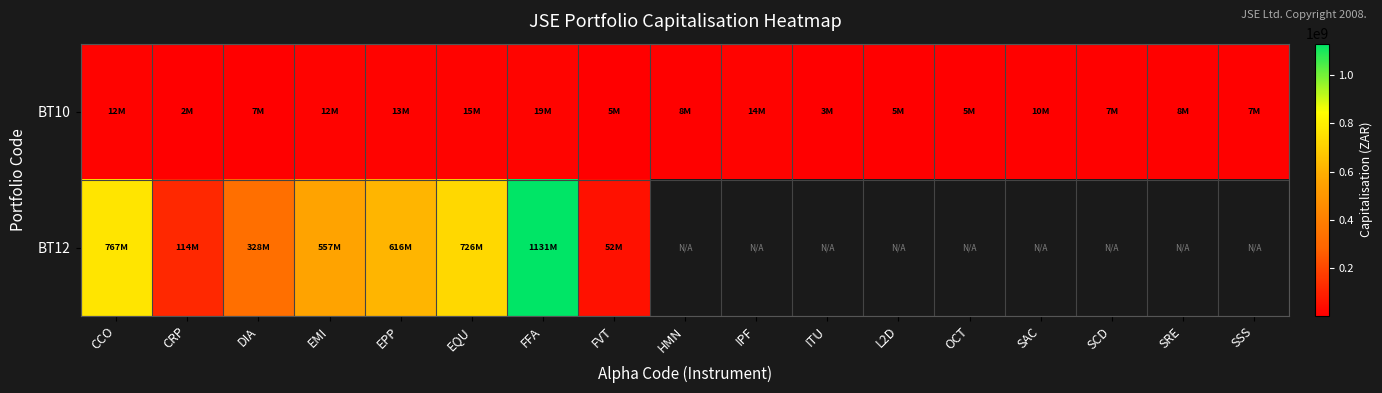

At which label does BT10 reach its minimum?

CRP